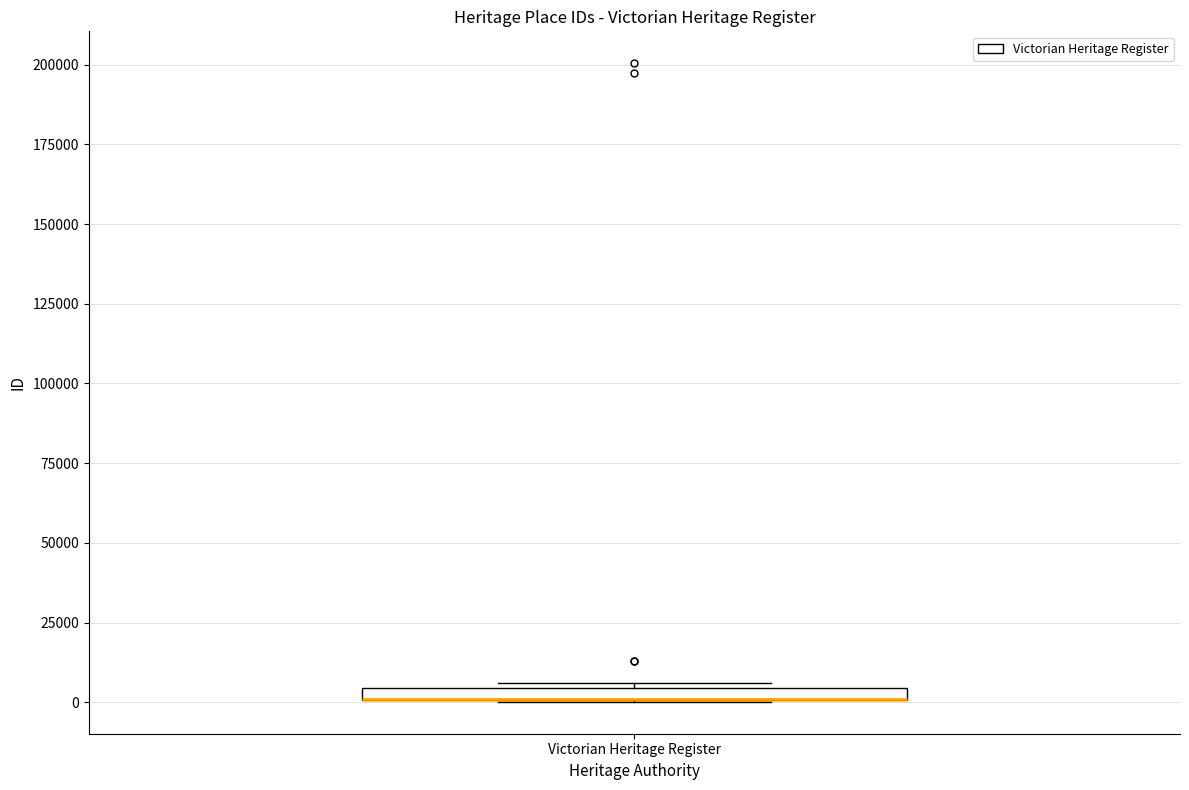

Where is the lower edge of the box for Victorian Heritage Register on the y-axis? The values are not printed on the chart, so give them approximately, as read against the axis.

0